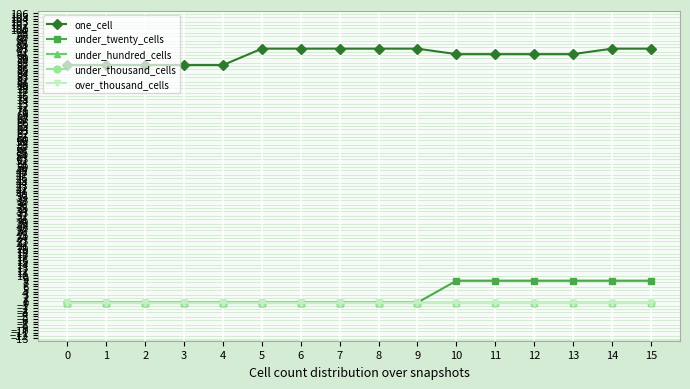

Which series has the largest total across all categories?

one_cell